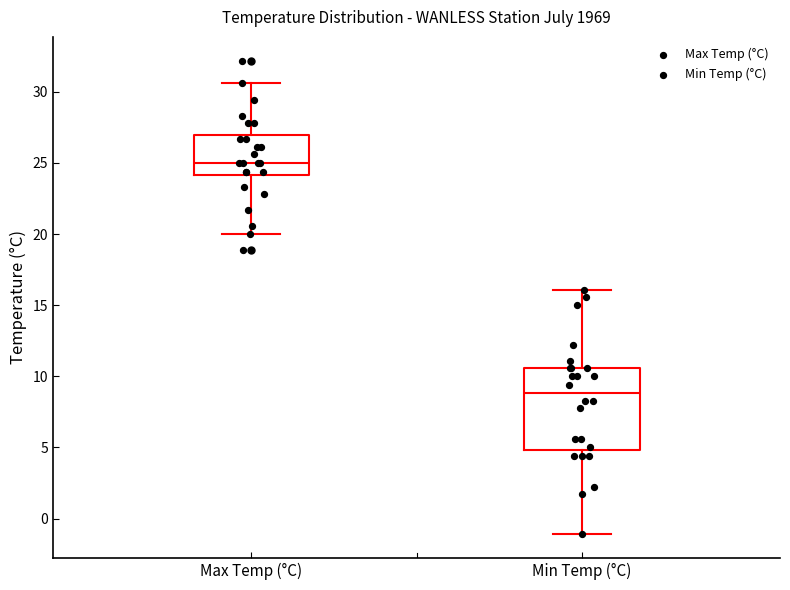

Reading left to right, read every box against the y-axis: the position of its median line, the range the box covers, and the ends of its whiskers. The values are not printed on the chart, so give them approximately, as read against the axis.

Max Temp (°C): median 25.0, box 24.0 to 27.0, whiskers 20.0 to 30.5
Min Temp (°C): median 9.0, box 5.0 to 10.5, whiskers -1.0 to 16.0